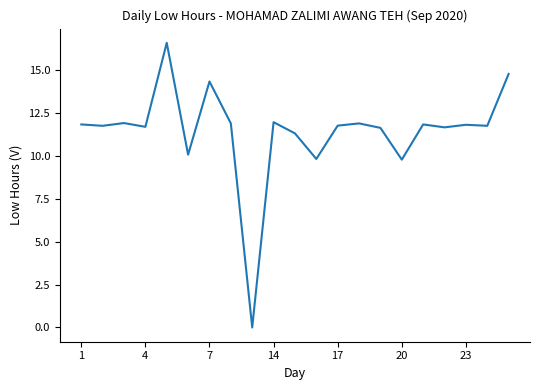

What is the difference between the maximum and minimum values?

16.6